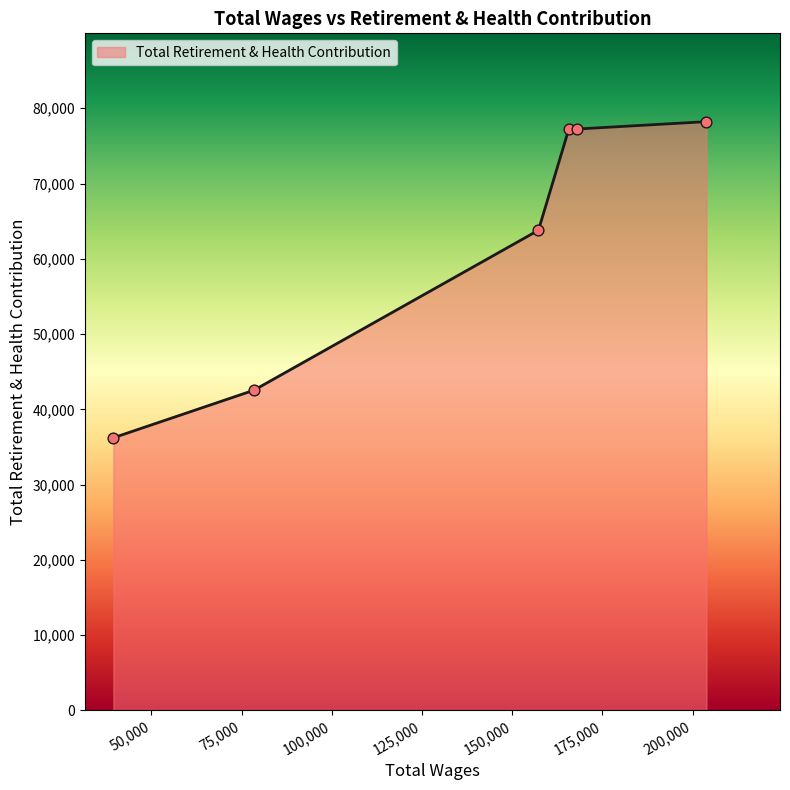

What is the difference between the maximum and minimum values?

42001